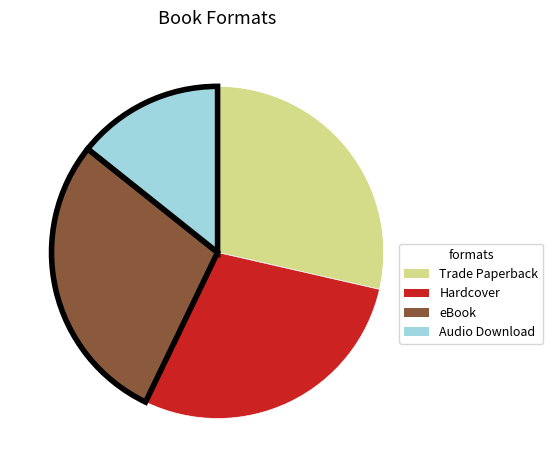

Combined, do Trade Paperback and Hardcover account for over 50%?

Yes